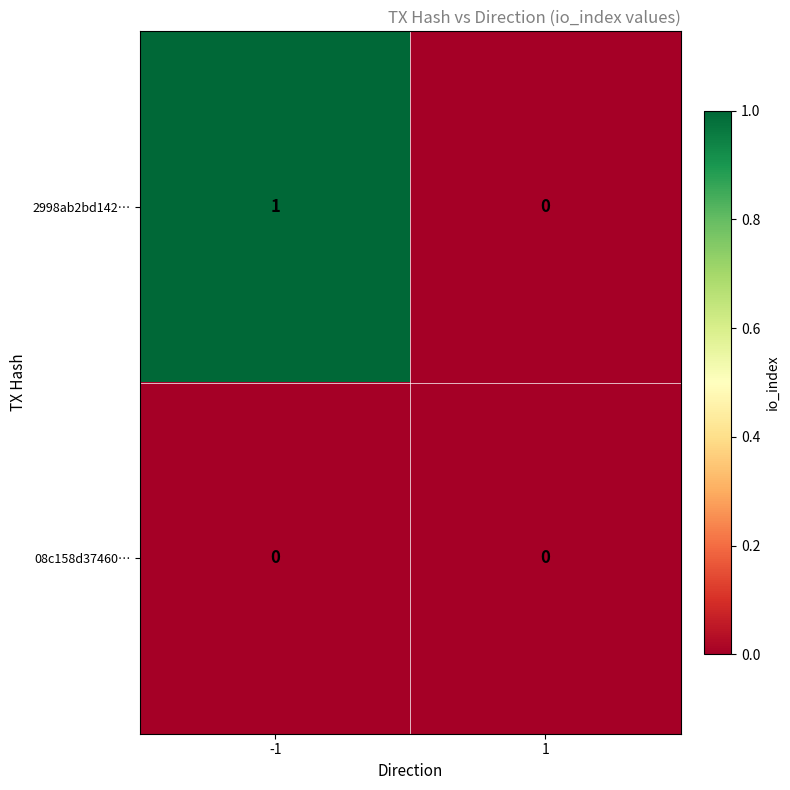

At which category is the sum across all series the highest?

-1